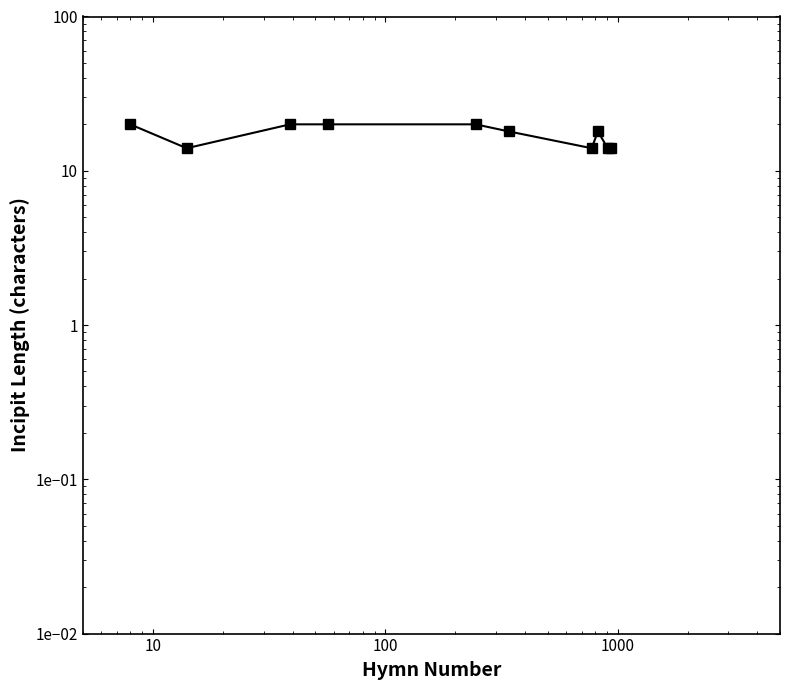

What is the difference between the maximum and second lowest values?

6